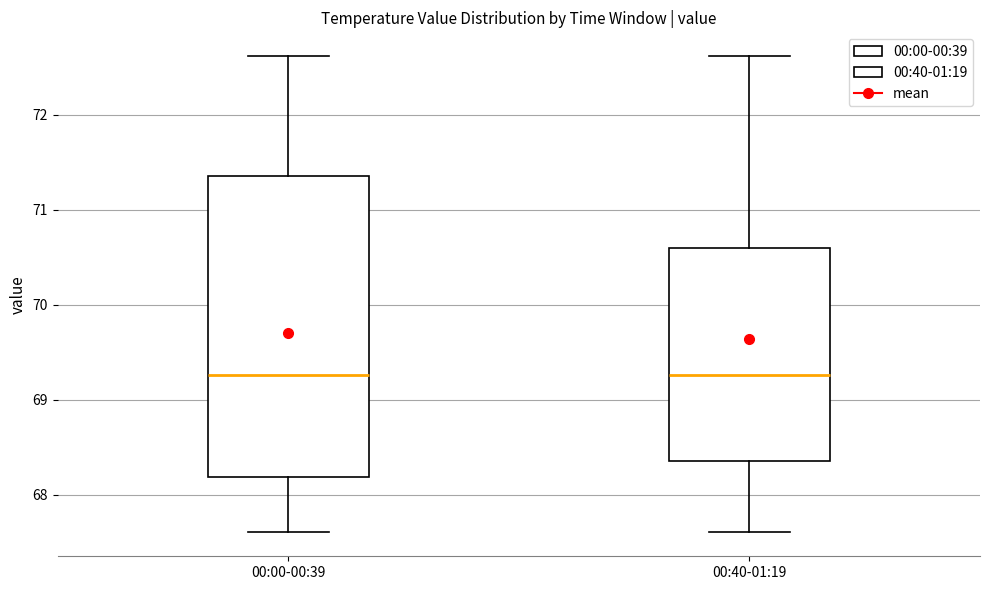

Where does the median line of the box for 00:00-00:39 sit on the y-axis? The values are not printed on the chart, so give them approximately, as read against the axis.

69.3